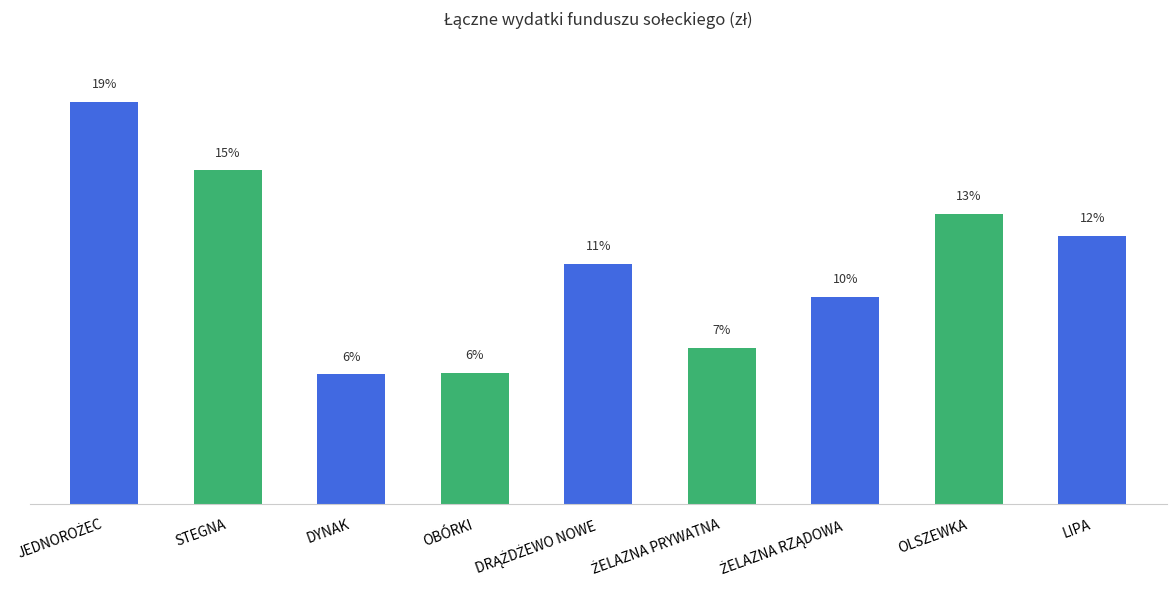

Between DRĄŻDŻEWO NOWE and DYNAK, which is larger?

DRĄŻDŻEWO NOWE